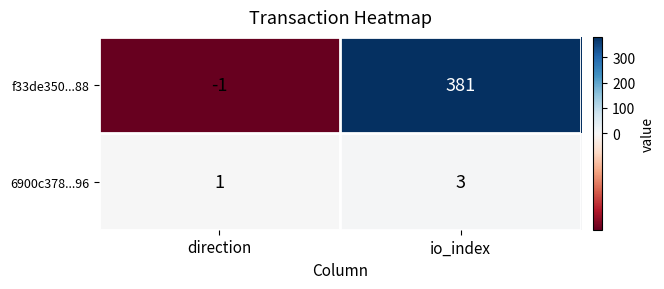

Reading right to left, extract all data points from this chart.

f33de350...88: io_index=381	direction=-1
6900c378...96: io_index=3	direction=1